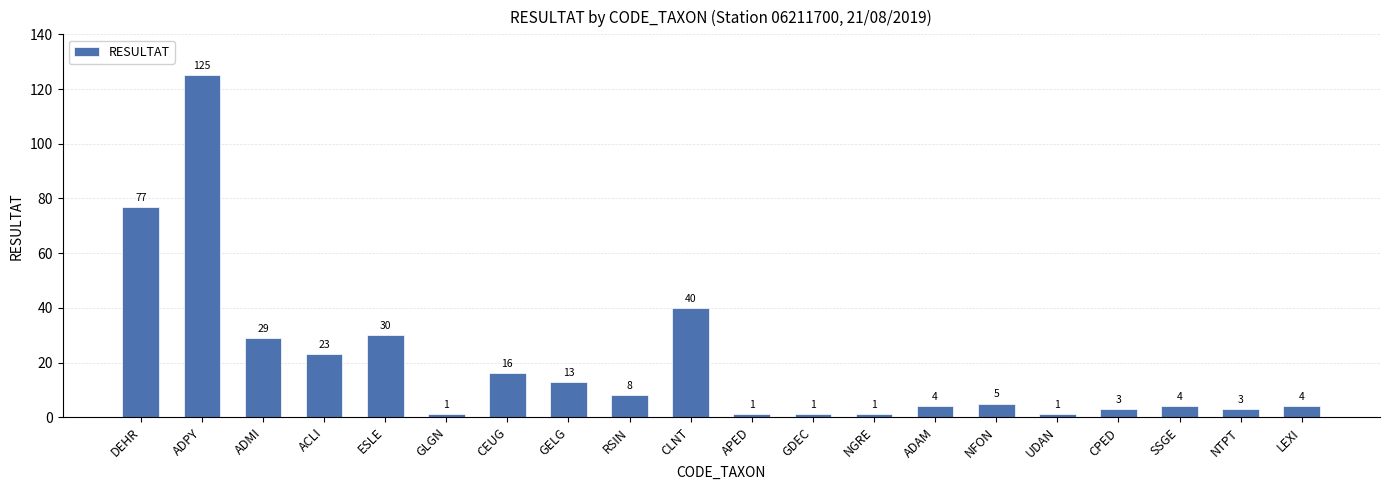

What is the difference between the second highest and second lowest values?

76